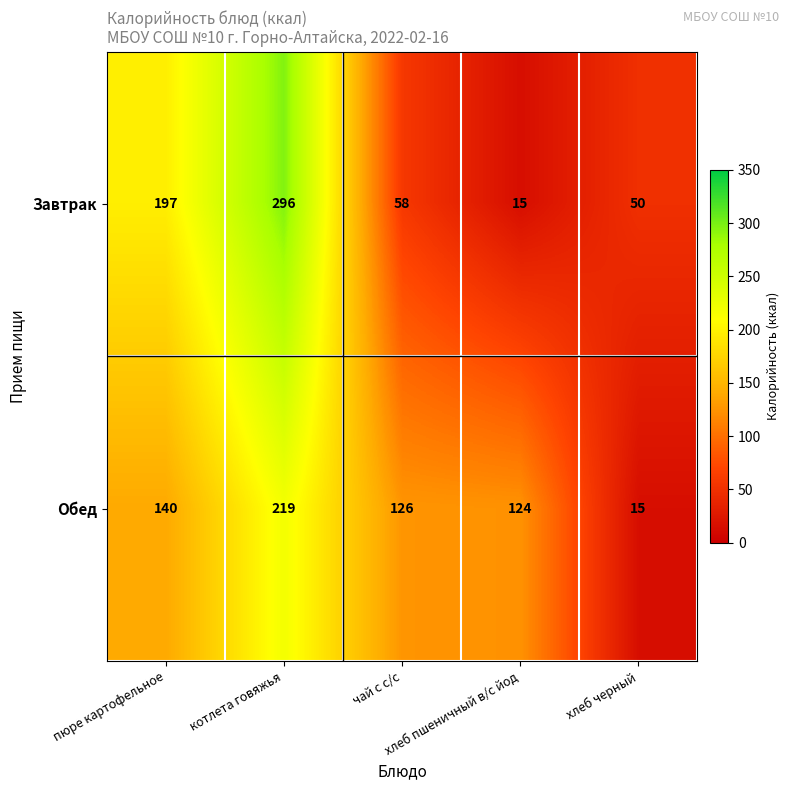

Which series has the largest total across all categories?

Обед